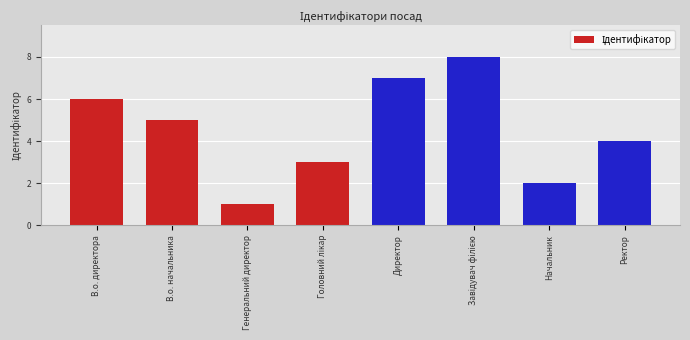

Reading right to left, extract all data points from this chart.

Ректор=4	Начальник=2	Завідувач філією=8	Директор=7	Головний лікар=3	Генеральний директор=1	В.о. начальника=5	В.о. директора=6